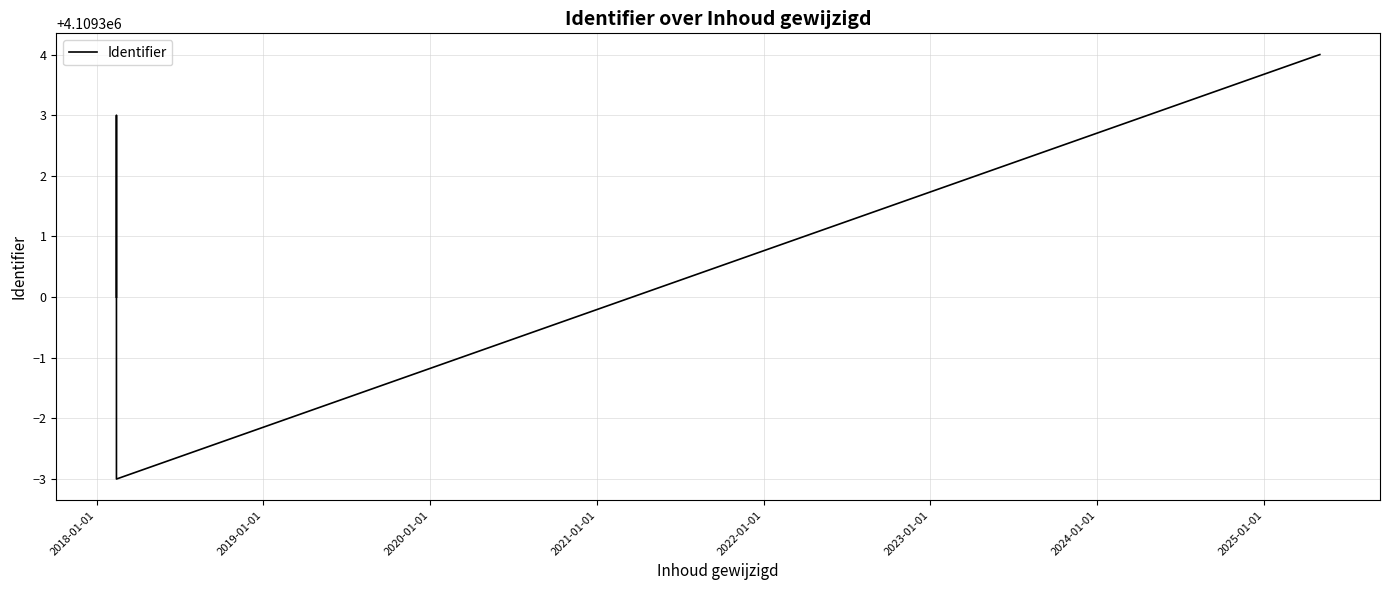

Is this an area chart (filled region under the line)?

No